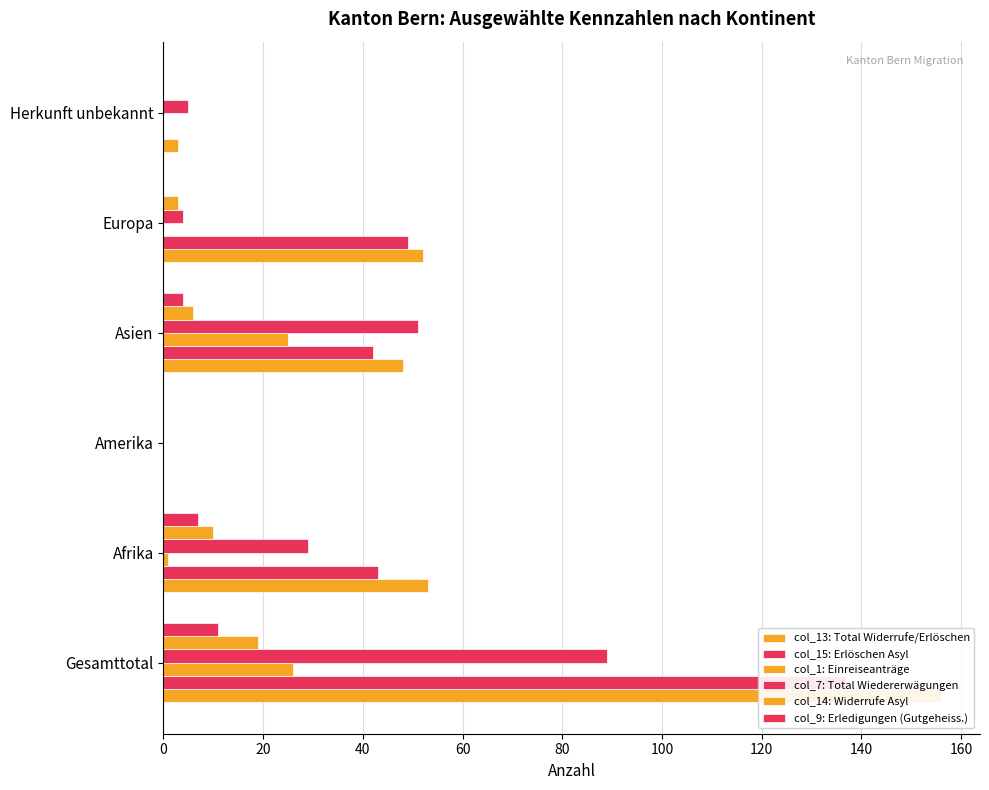

Which series has the largest total across all categories?

col_13: Total Widerrufe/Erlöschen